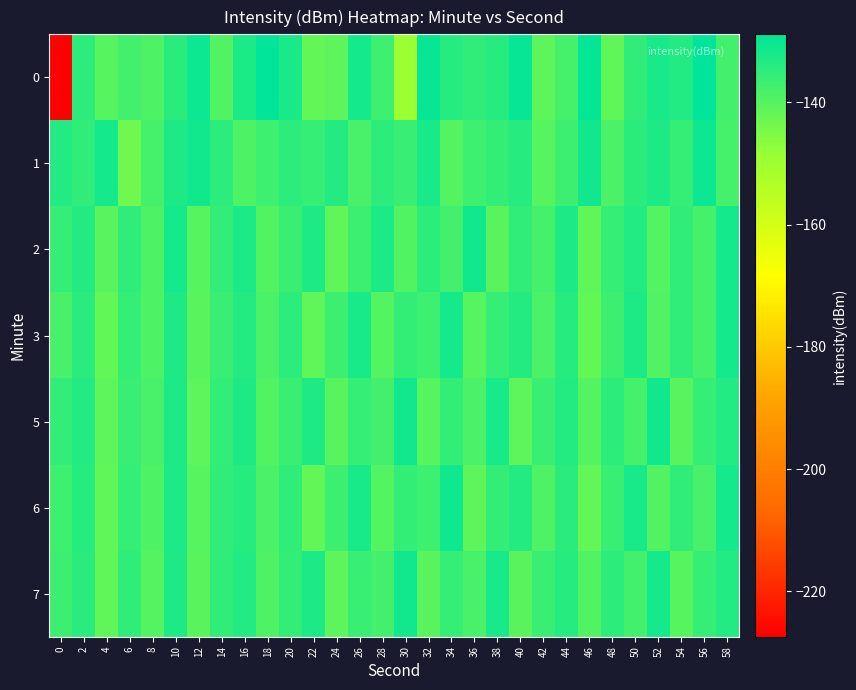

How many categories are shown in the chart?

30